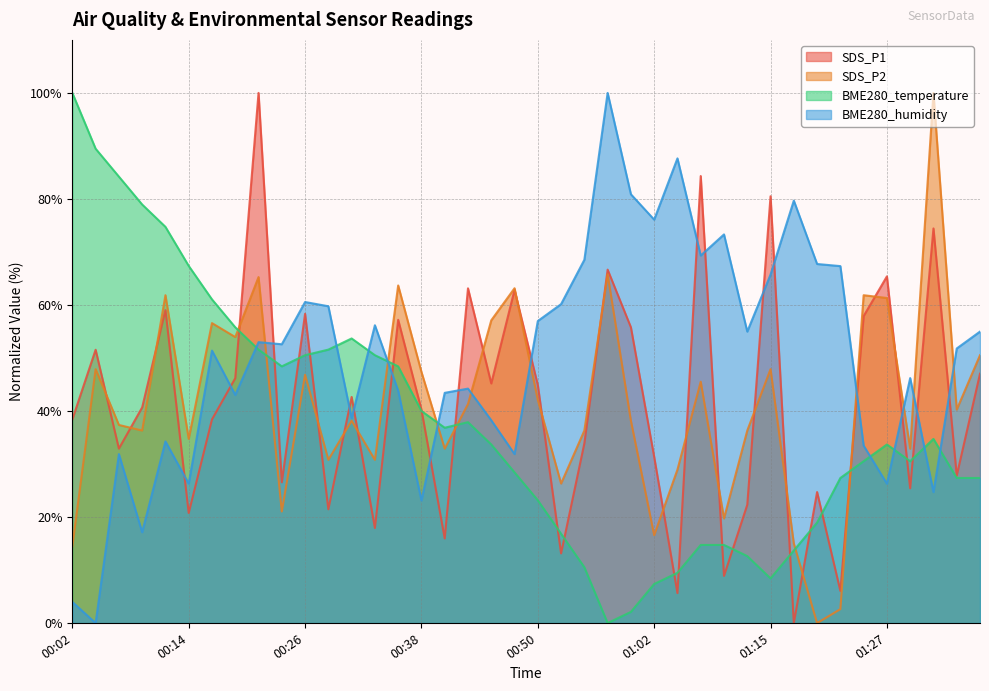

What is the difference between the maximum and minimum values in the BME280_temperature series?

100.0